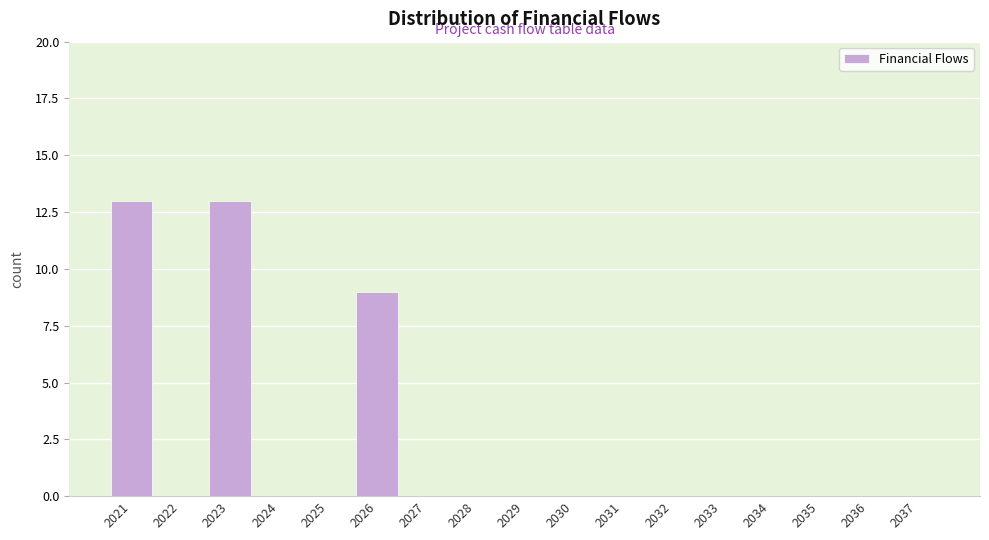

Reading left to right, list all the values displayed in this chart.

2021=13	2022=0	2023=13	2024=0	2025=0	2026=9	2027=0	2028=0	2029=0	2030=0	2031=0	2032=0	2033=0	2034=0	2035=0	2036=0	2037=0